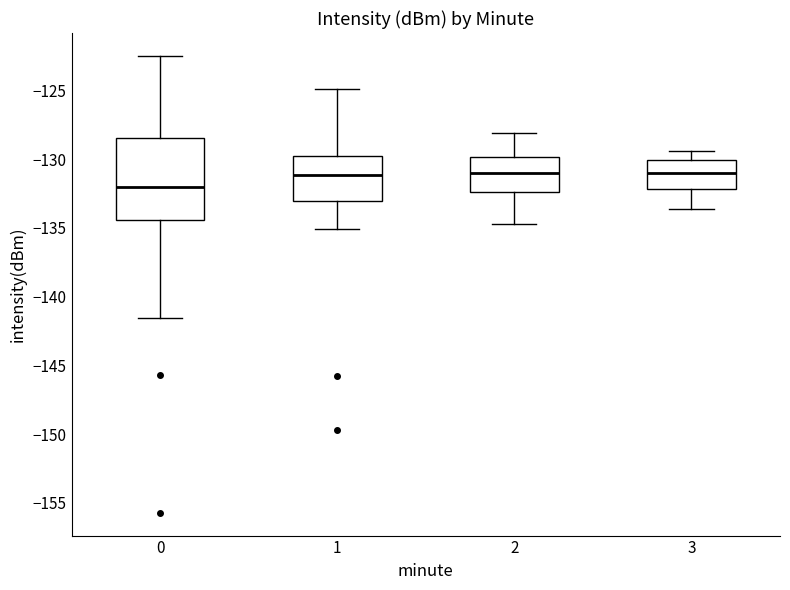

Which box has the lowest median line?

0